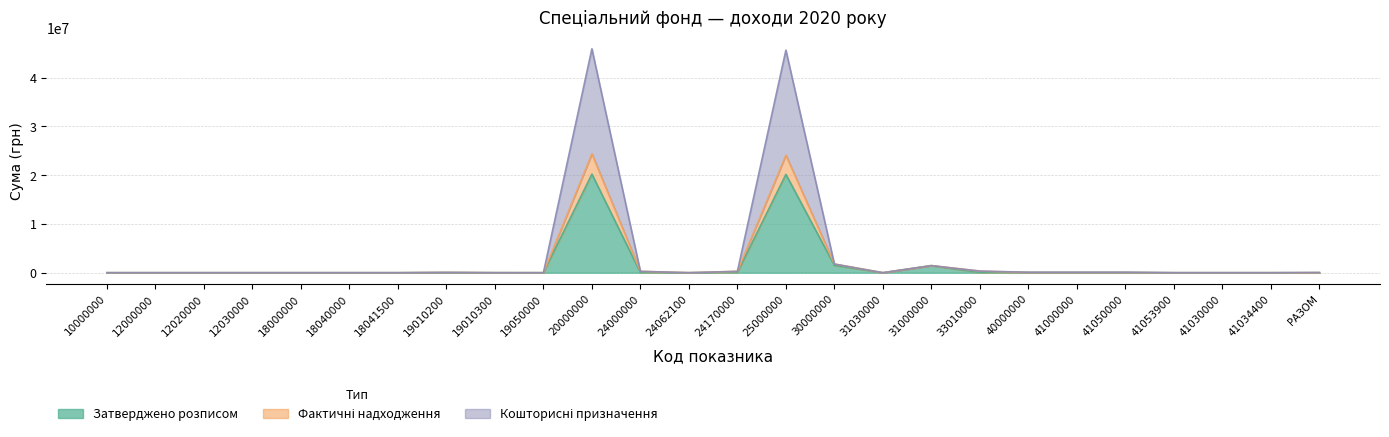

Does the chart display data point markers on the line(s)?

No